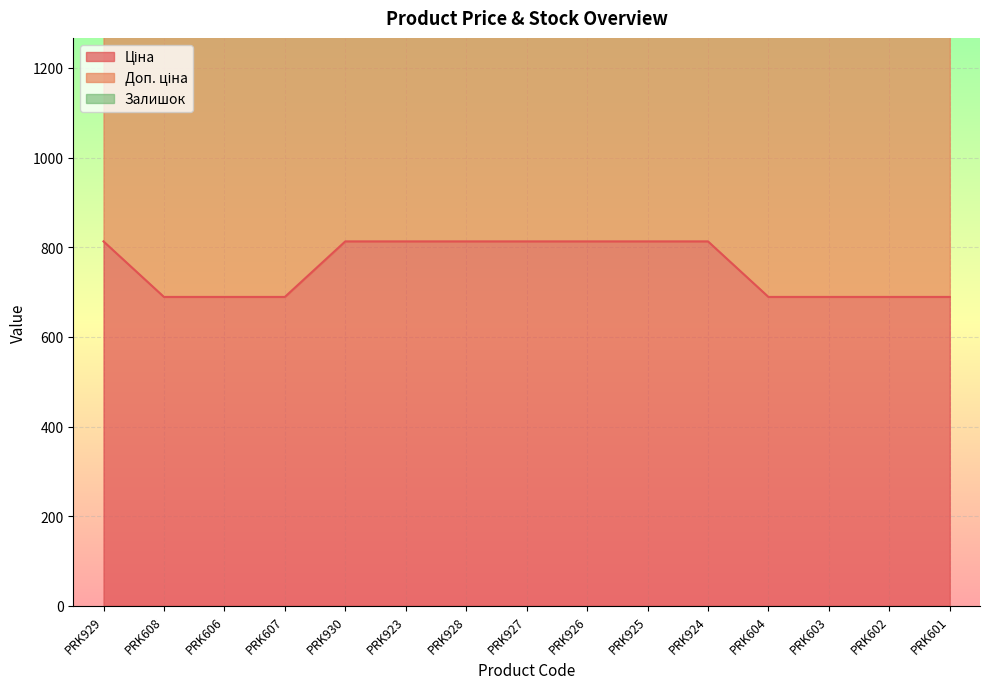

What is the spread (max minus min) of values at PRK924?

1101.8